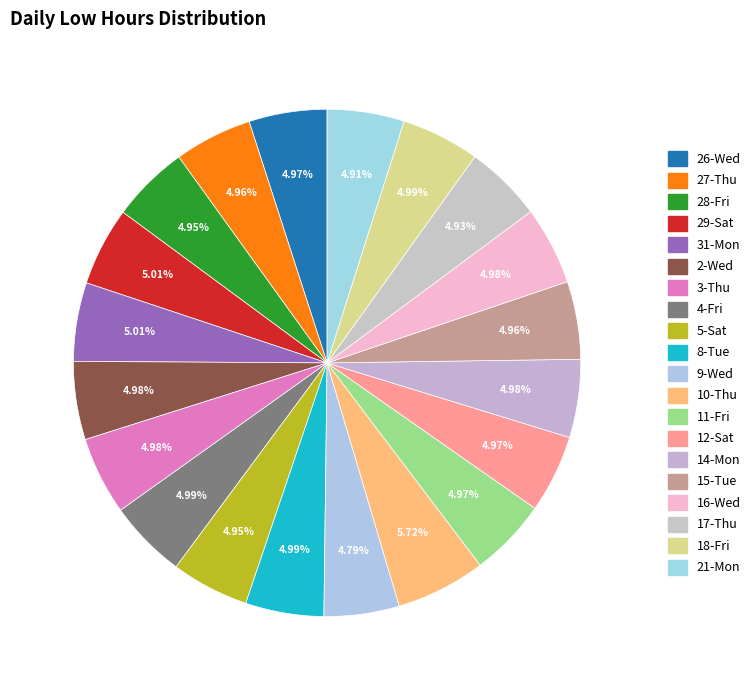

How many segments does this pie chart have?

20